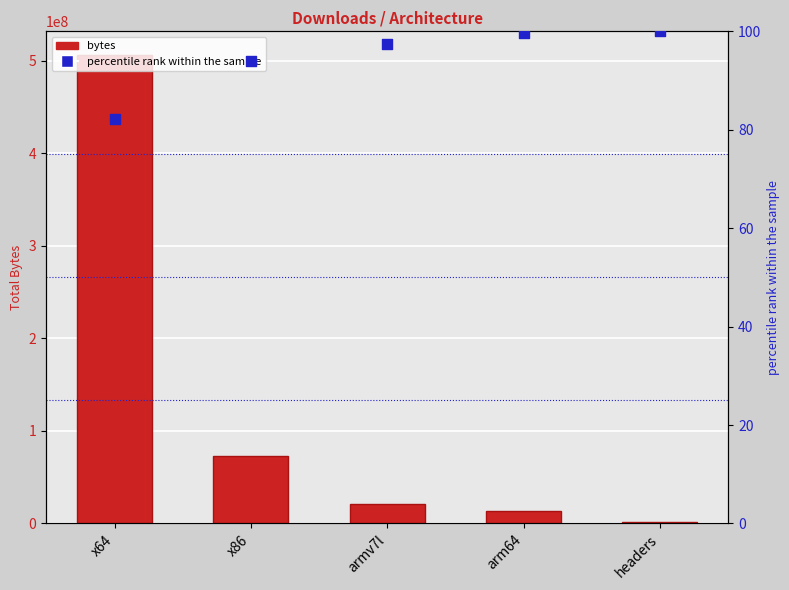

What is the total value across all series at arm64?

13914855.7